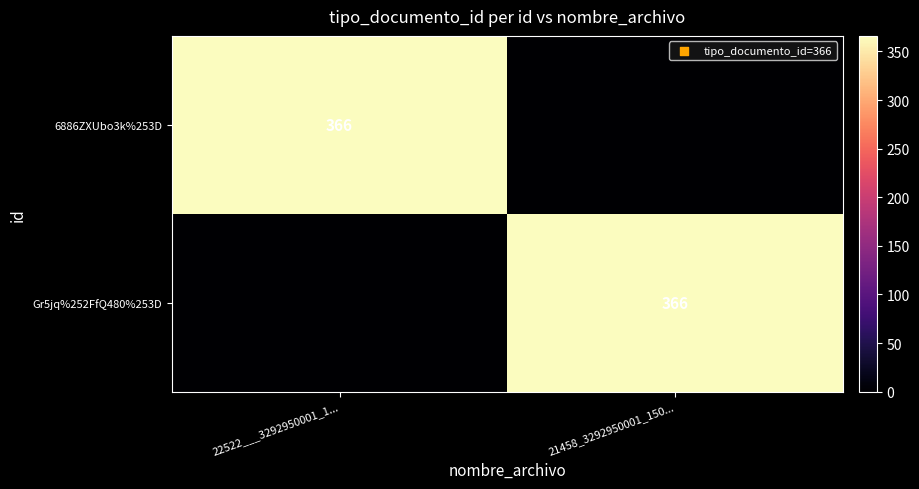

At which category is the sum across all series the highest?

22522___3292950001_1...